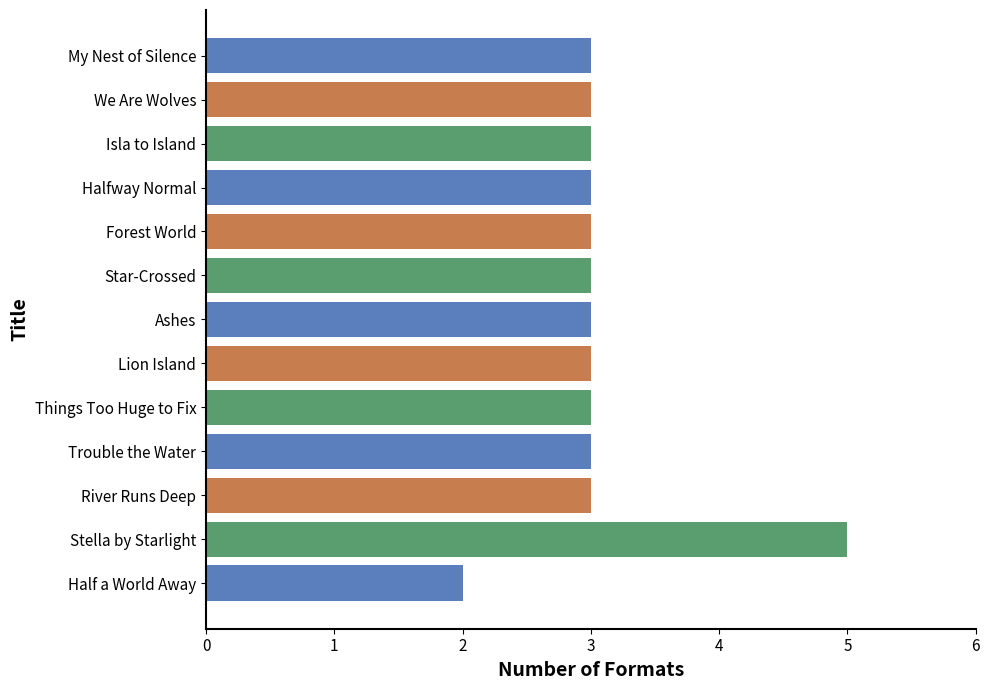

Count the number of categories in the chart.

13